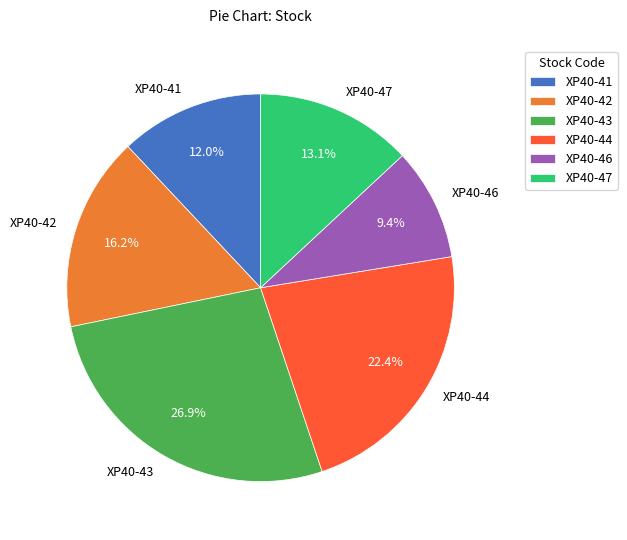

Which has a higher value, XP40-47 or XP40-43?

XP40-43